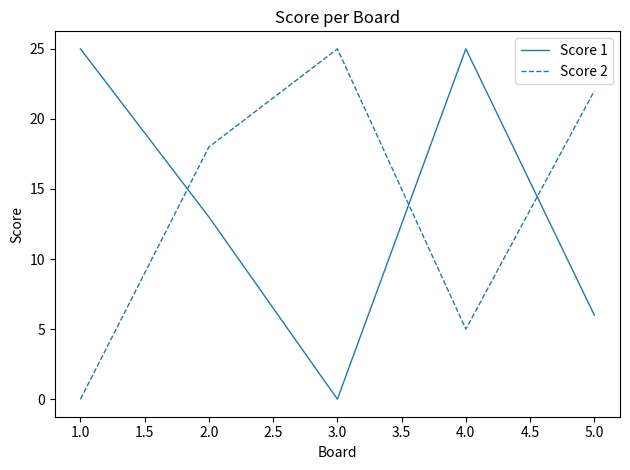

What are all the series names shown in the legend?

Score 1, Score 2